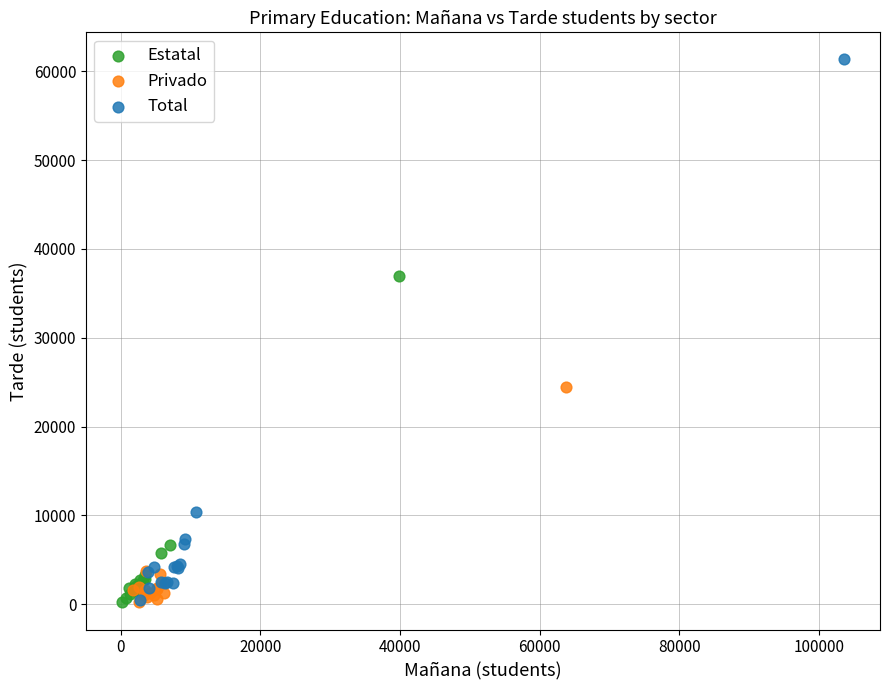

Which series reaches the maximum Y coordinate?

Total